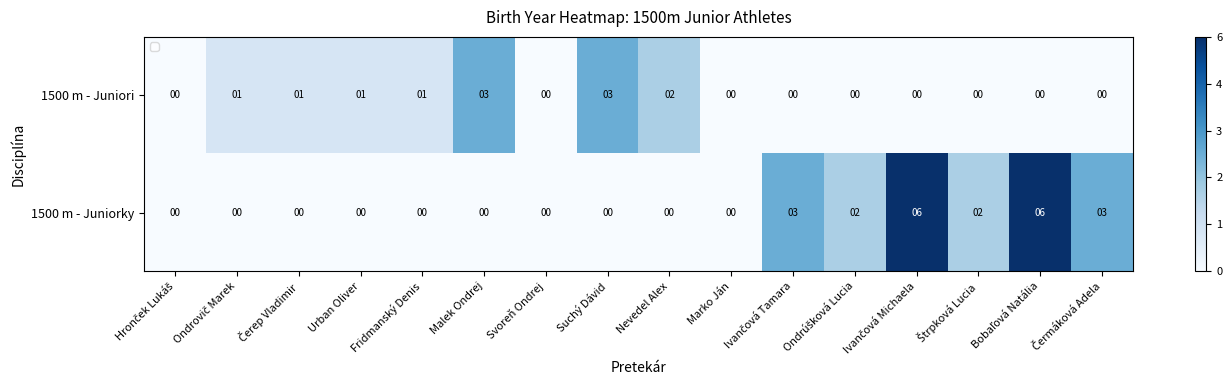

How many distinct data groups are displayed?

2